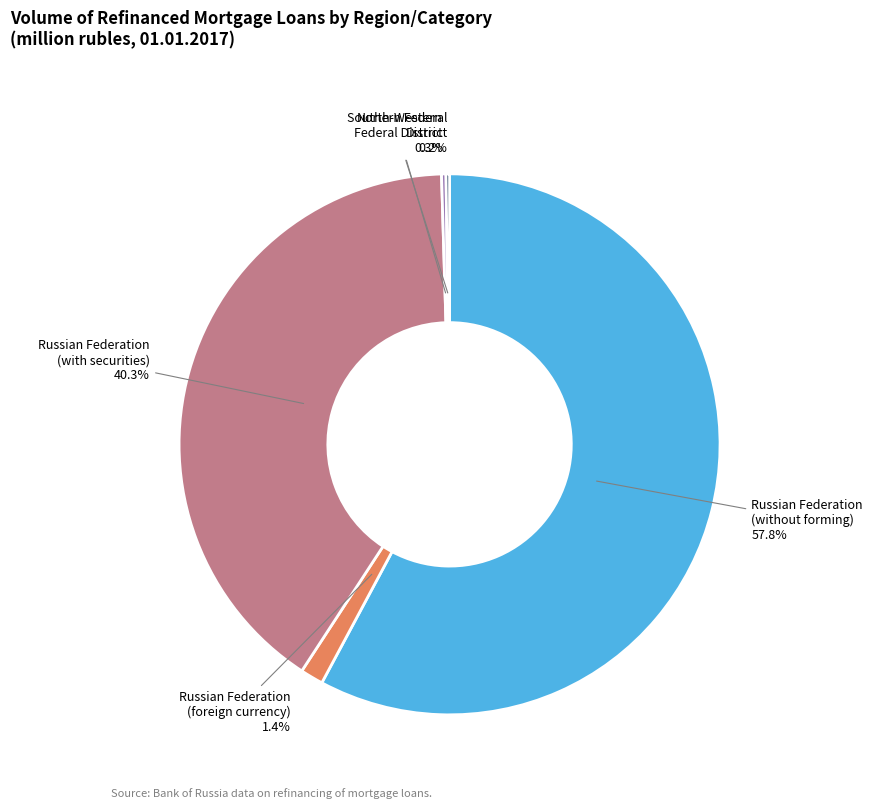

Which category has the biggest portion of the pie?

Russian Federation (without forming)